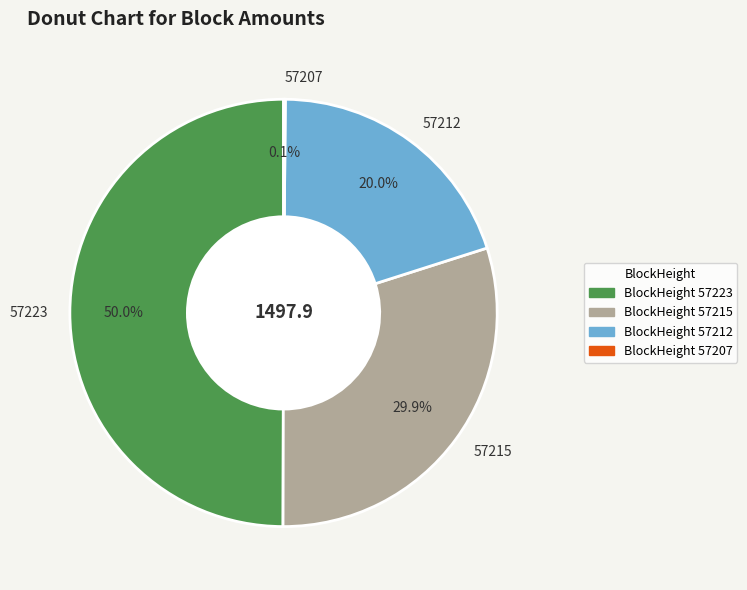

Does 57215 account for over 50% of the chart?

No